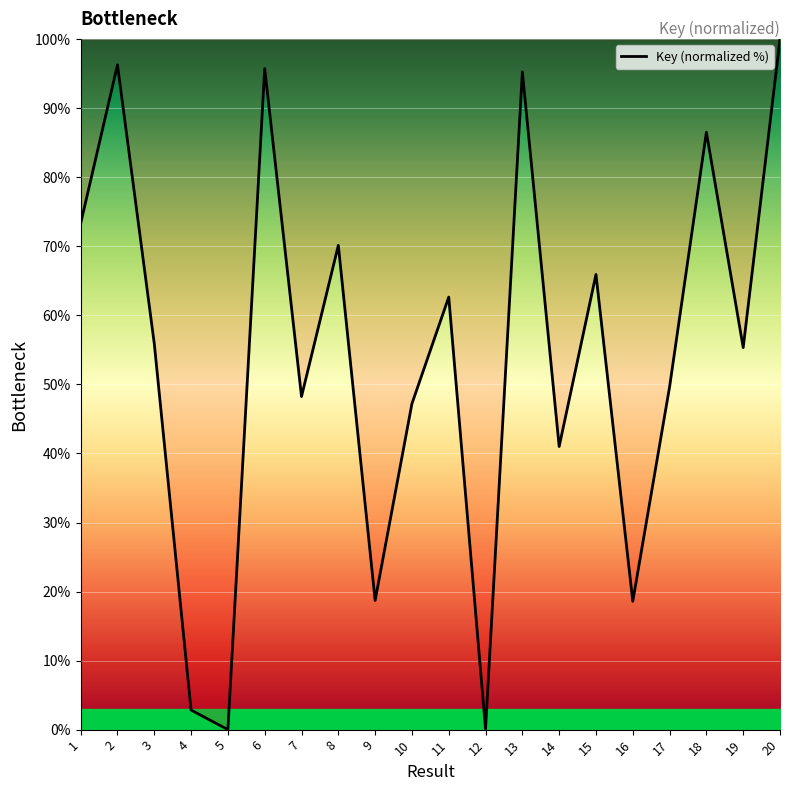

What is the difference between the maximum and minimum values?

100.0